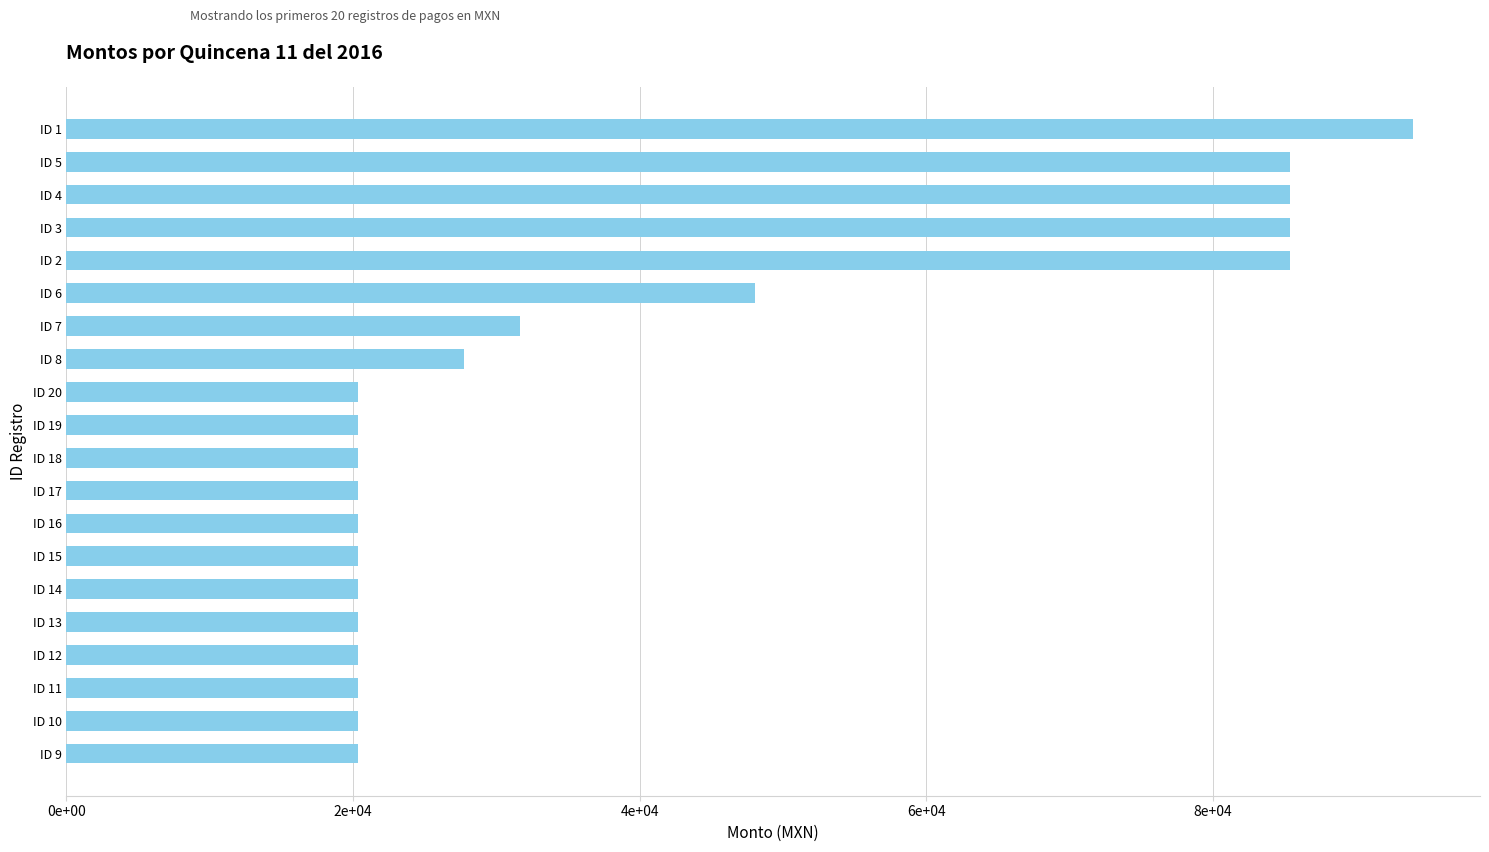

What is the sum of all values?

787377.7